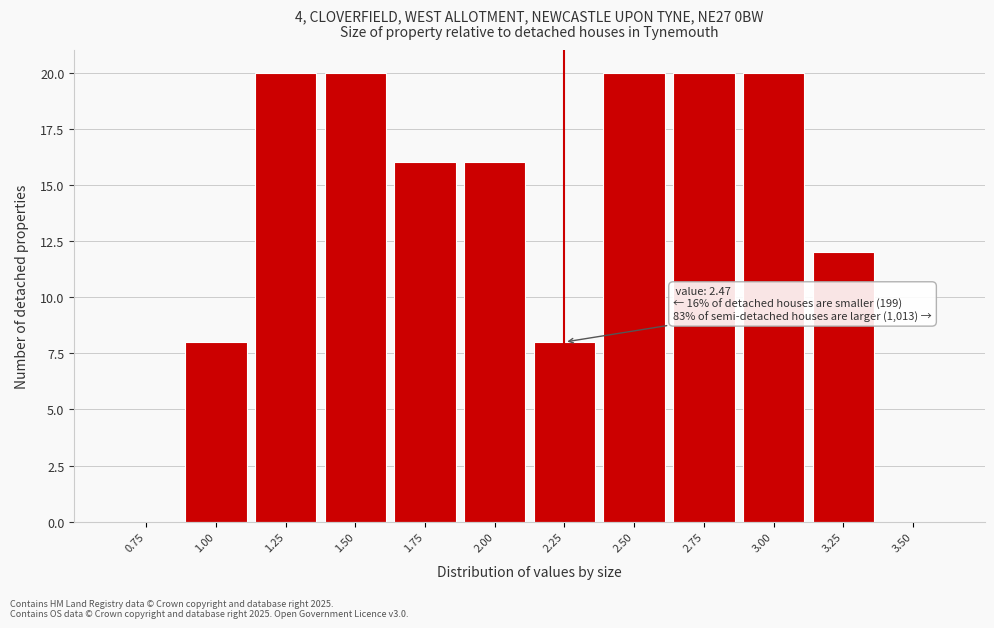

Reading left to right, extract all data points from this chart.

0.75=0	1.00=8	1.25=20	1.50=20	1.75=16	2.00=16	2.25=8	2.50=20	2.75=20	3.00=20	3.25=12	3.50=0